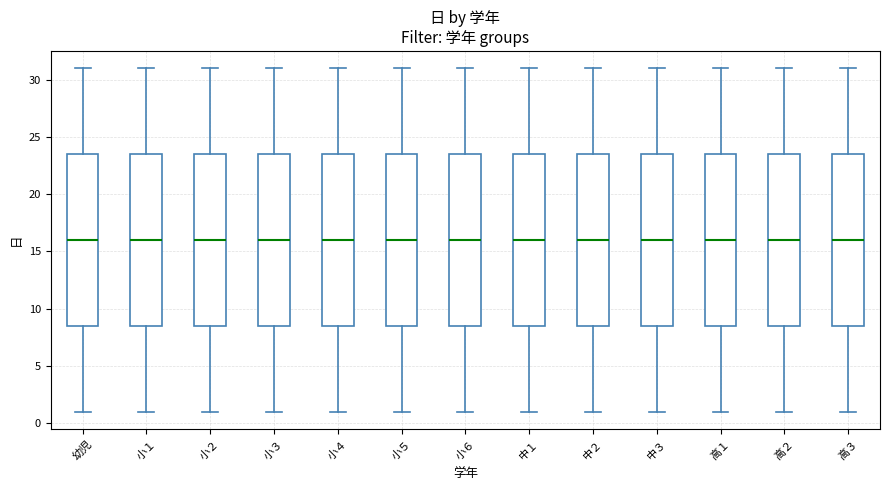

Where is the upper edge of the box for 高２ on the y-axis? The values are not printed on the chart, so give them approximately, as read against the axis.

23.5